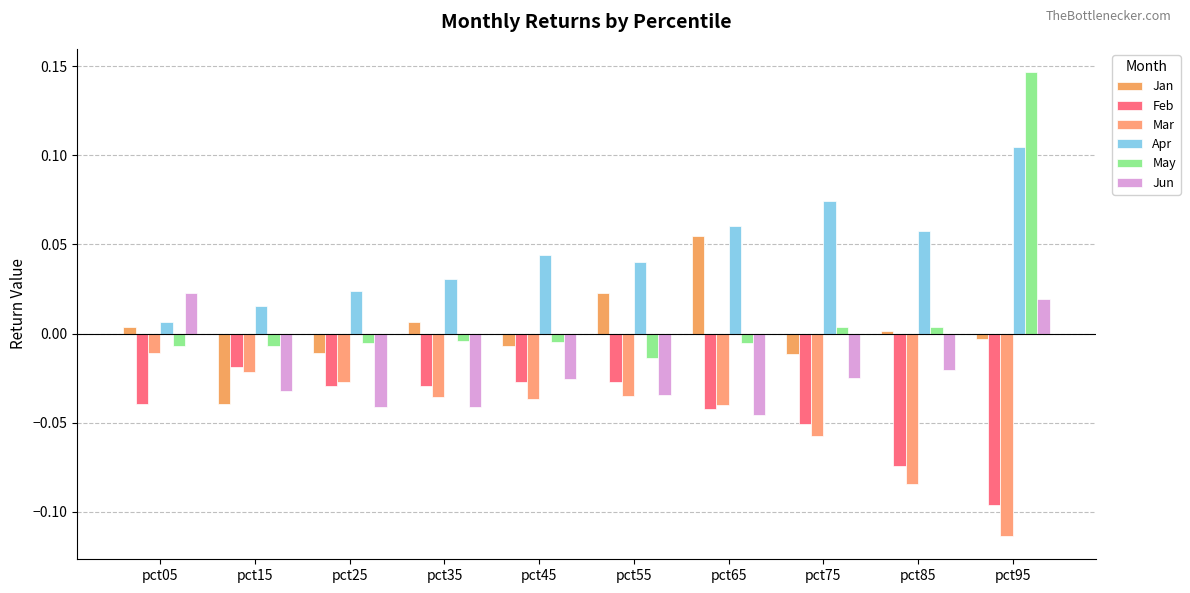

What are all the series names shown in the legend?

Jan, Feb, Mar, Apr, May, Jun